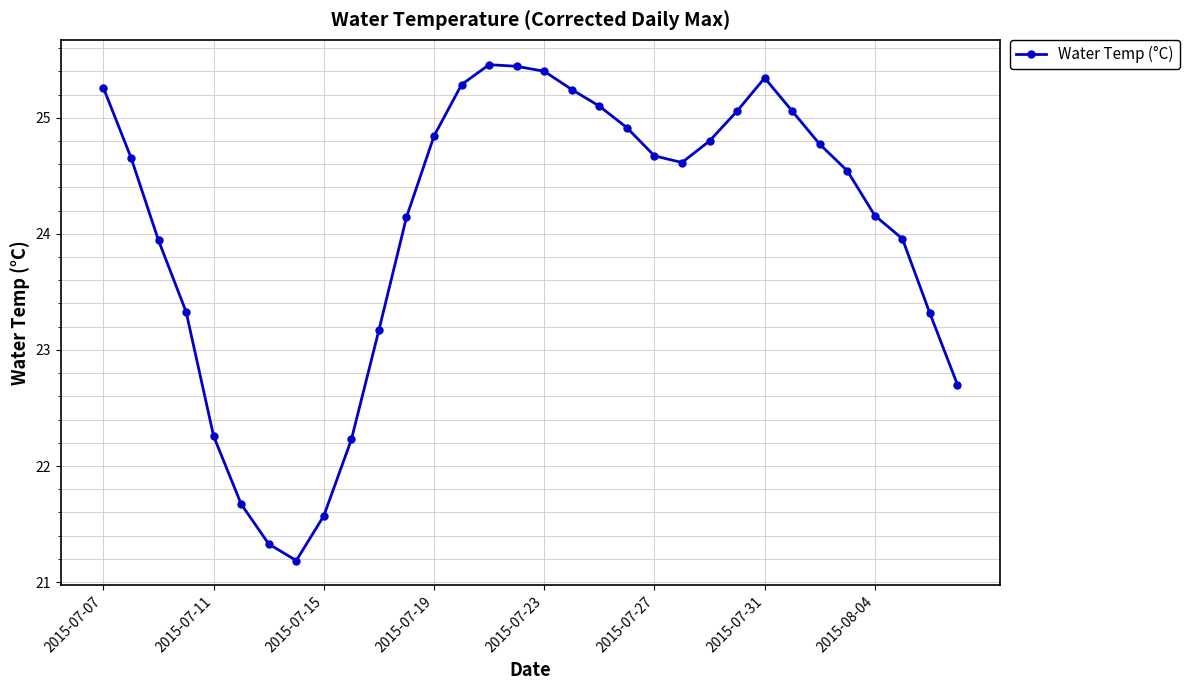

What is the sum of all values?

769.4